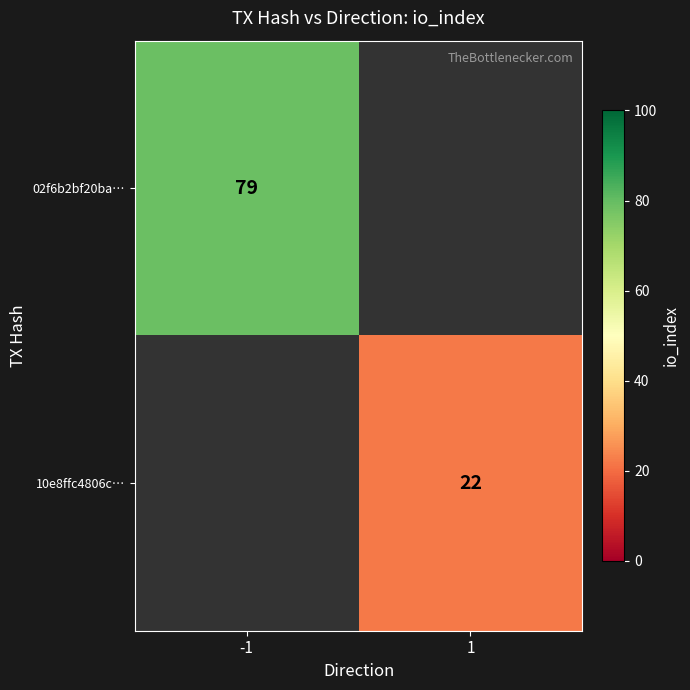

The value of 02f6b2bf20ba… at -1 is 36. True or false?

False